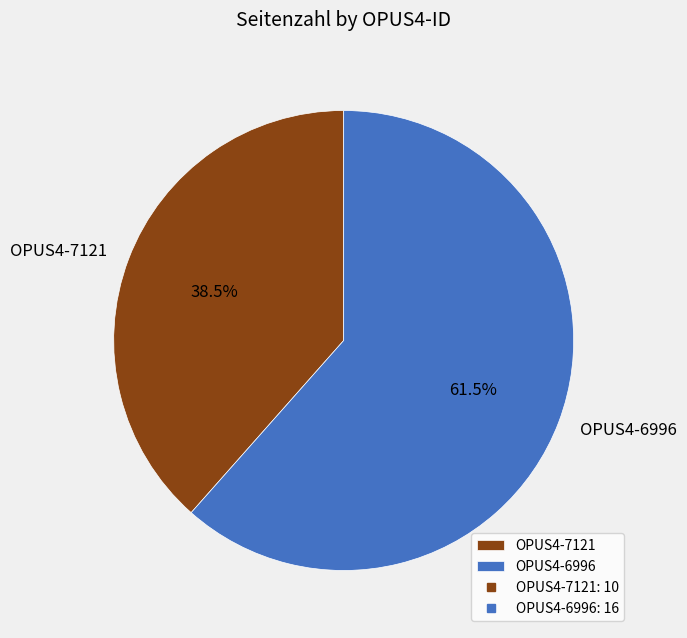

How many slices are in this pie chart?

2